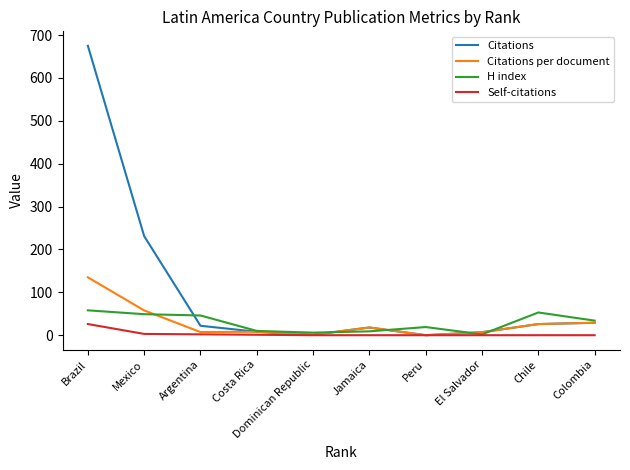

Is it true that Self-citations equals 0.0 at Chile?

True